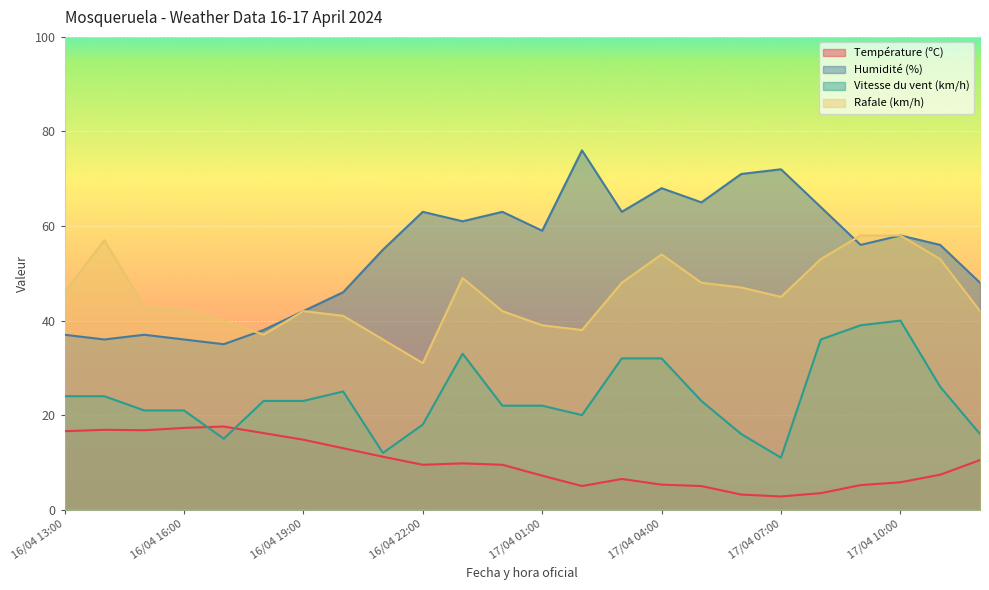

Is the value of Vitesse du vent (km/h) at 17/04 07:00 greater than the value of Humidité (%) at 17/04 10:00?

No